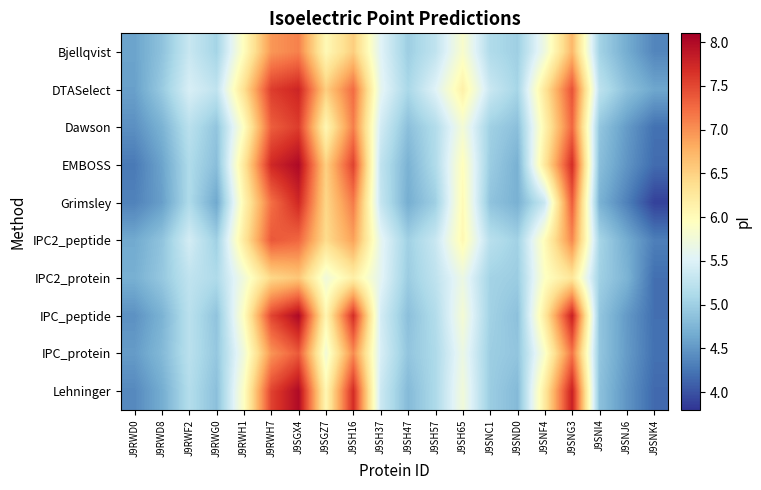

Reading left to right, transcribe all the data shown in this chart.

Bjellqvist: J9RWD0=4.6	J9RWD8=4.9	J9RWF2=5.3	J9RWG0=5.1	J9RWH1=6.0	J9RWH7=7.0	J9SGX4=7.1	J9SGZ7=6.0	J9SH16=6.5	J9SH37=5.5	J9SH47=5.0	J9SH57=5.3	J9SH65=5.9	J9SNC1=5.1	J9SND0=5.0	J9SNF4=5.7	J9SNG3=6.7	J9SNI4=5.0	J9SNJ6=4.7	J9SNK4=4.4
DTASelect: J9RWD0=4.6	J9RWD8=5.0	J9RWF2=5.5	J9RWG0=5.3	J9RWH1=6.4	J9RWH7=7.6	J9SGX4=7.8	J9SGZ7=6.5	J9SH16=7.2	J9SH37=5.6	J9SH47=5.1	J9SH57=5.5	J9SH65=6.1	J9SNC1=5.3	J9SND0=5.1	J9SNF4=6.3	J9SNG3=7.4	J9SNI4=5.2	J9SNJ6=4.9	J9SNK4=4.6
Dawson: J9RWD0=4.4	J9RWD8=4.7	J9RWF2=5.2	J9RWG0=4.9	J9RWH1=5.9	J9RWH7=7.3	J9SGX4=7.6	J9SGZ7=6.1	J9SH16=7.1	J9SH37=5.4	J9SH47=4.9	J9SH57=5.2	J9SH65=5.8	J9SNC1=5.0	J9SND0=4.9	J9SNF4=6.1	J9SNG3=7.3	J9SNI4=4.9	J9SNJ6=4.5	J9SNK4=4.2
EMBOSS: J9RWD0=4.3	J9RWD8=4.6	J9RWF2=5.1	J9RWG0=4.8	J9RWH1=6.3	J9RWH7=7.7	J9SGX4=8.0	J9SGZ7=6.5	J9SH16=7.5	J9SH37=5.3	J9SH47=4.7	J9SH57=5.1	J9SH65=6.0	J9SNC1=5.0	J9SND0=4.7	J9SNF4=6.3	J9SNG3=7.7	J9SNI4=4.8	J9SNJ6=4.5	J9SNK4=4.2
Grimsley: J9RWD0=4.3	J9RWD8=4.6	J9RWF2=5.1	J9RWG0=4.6	J9RWH1=6.1	J9RWH7=7.2	J9SGX4=7.7	J9SGZ7=6.5	J9SH16=7.1	J9SH37=5.3	J9SH47=4.7	J9SH57=5.0	J9SH65=6.0	J9SNC1=4.9	J9SND0=4.7	J9SNF4=5.3	J9SNG3=7.4	J9SNI4=4.7	J9SNJ6=4.3	J9SNK4=3.9
IPC2_peptide: J9RWD0=4.6	J9RWD8=4.9	J9RWF2=5.4	J9RWG0=5.0	J9RWH1=6.2	J9RWH7=7.4	J9SGX4=7.3	J9SGZ7=6.4	J9SH16=6.9	J9SH37=5.6	J9SH47=5.0	J9SH57=5.3	J9SH65=6.0	J9SNC1=5.2	J9SND0=5.0	J9SNF4=6.0	J9SNG3=7.1	J9SNI4=5.1	J9SNJ6=4.7	J9SNK4=4.3
IPC2_protein: J9RWD0=4.7	J9RWD8=4.9	J9RWF2=5.3	J9RWG0=5.1	J9RWH1=5.8	J9RWH7=6.4	J9SGX4=6.6	J9SGZ7=5.7	J9SH16=6.2	J9SH37=5.6	J9SH47=5.0	J9SH57=5.3	J9SH65=5.7	J9SNC1=5.0	J9SND0=5.0	J9SNF4=5.9	J9SNG3=6.3	J9SNI4=5.0	J9SNJ6=4.7	J9SNK4=4.2
IPC_peptide: J9RWD0=4.5	J9RWD8=4.7	J9RWF2=5.2	J9RWG0=4.9	J9RWH1=6.0	J9RWH7=7.5	J9SGX4=8.0	J9SGZ7=6.1	J9SH16=7.7	J9SH37=5.4	J9SH47=4.9	J9SH57=5.2	J9SH65=5.8	J9SNC1=5.0	J9SND0=4.9	J9SNF4=6.2	J9SNG3=7.8	J9SNI4=4.9	J9SNJ6=4.5	J9SNK4=4.2
IPC_protein: J9RWD0=4.5	J9RWD8=4.8	J9RWF2=5.2	J9RWG0=4.9	J9RWH1=5.7	J9RWH7=7.0	J9SGX4=7.4	J9SGZ7=5.8	J9SH16=7.0	J9SH37=5.5	J9SH47=4.9	J9SH57=5.1	J9SH65=5.7	J9SNC1=5.0	J9SND0=4.9	J9SNF4=5.9	J9SNG3=7.2	J9SNI4=4.9	J9SNJ6=4.5	J9SNK4=4.2
Lehninger: J9RWD0=4.4	J9RWD8=4.7	J9RWF2=5.2	J9RWG0=4.9	J9RWH1=5.9	J9RWH7=7.5	J9SGX4=8.0	J9SGZ7=6.1	J9SH16=7.7	J9SH37=5.4	J9SH47=4.8	J9SH57=5.1	J9SH65=5.8	J9SNC1=5.0	J9SND0=4.8	J9SNF4=6.2	J9SNG3=7.8	J9SNI4=4.9	J9SNJ6=4.5	J9SNK4=4.2